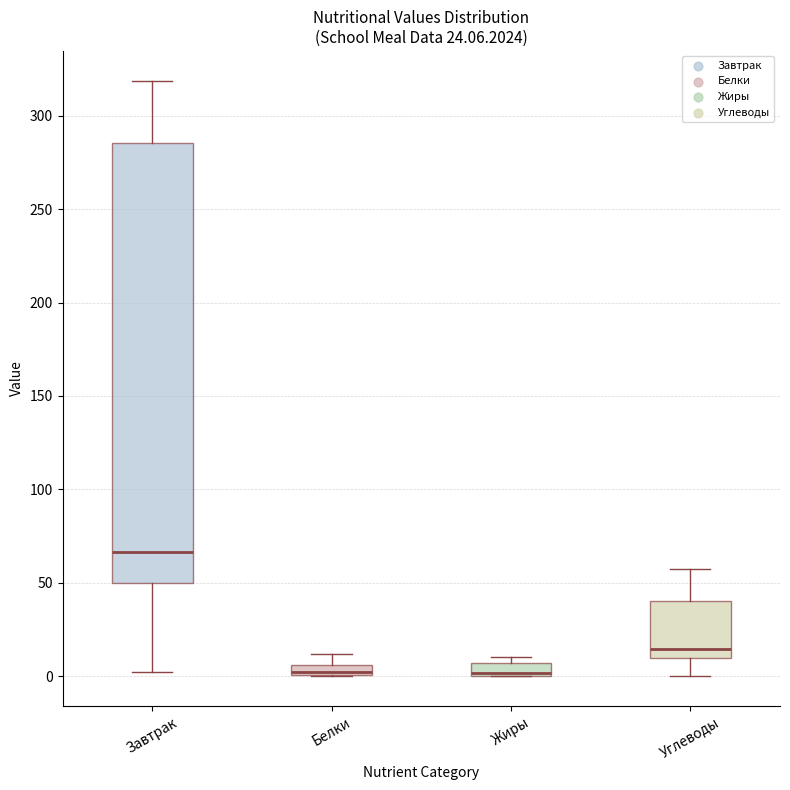

Which box is the tallest, from its lower edge to its upper edge?

Завтрак